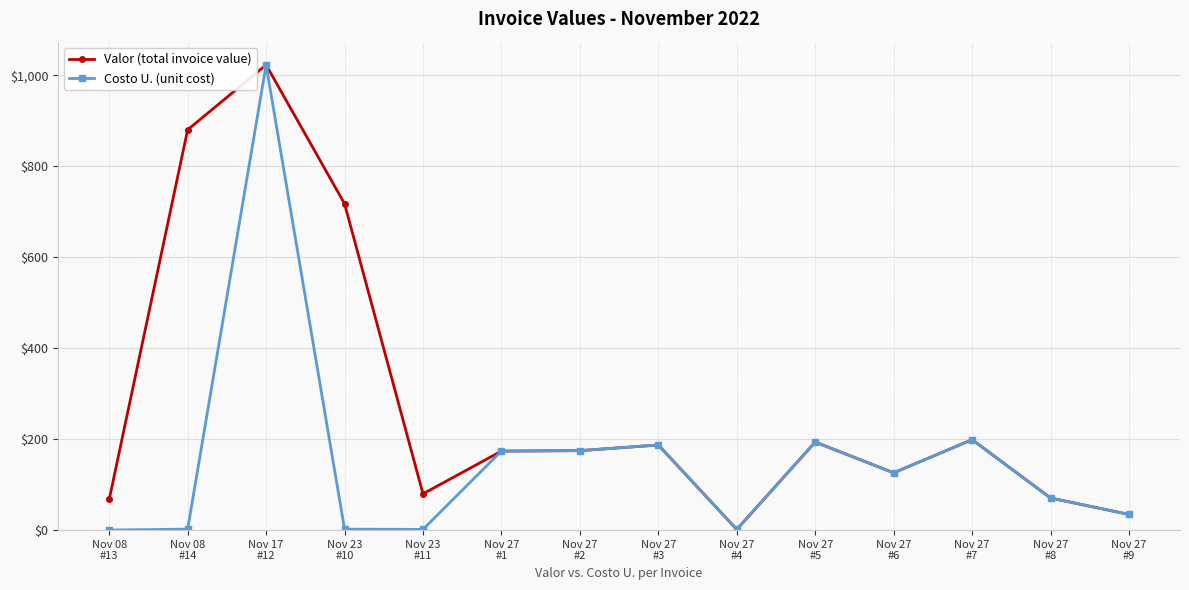

What position from the right is Nov 23
#10?

11